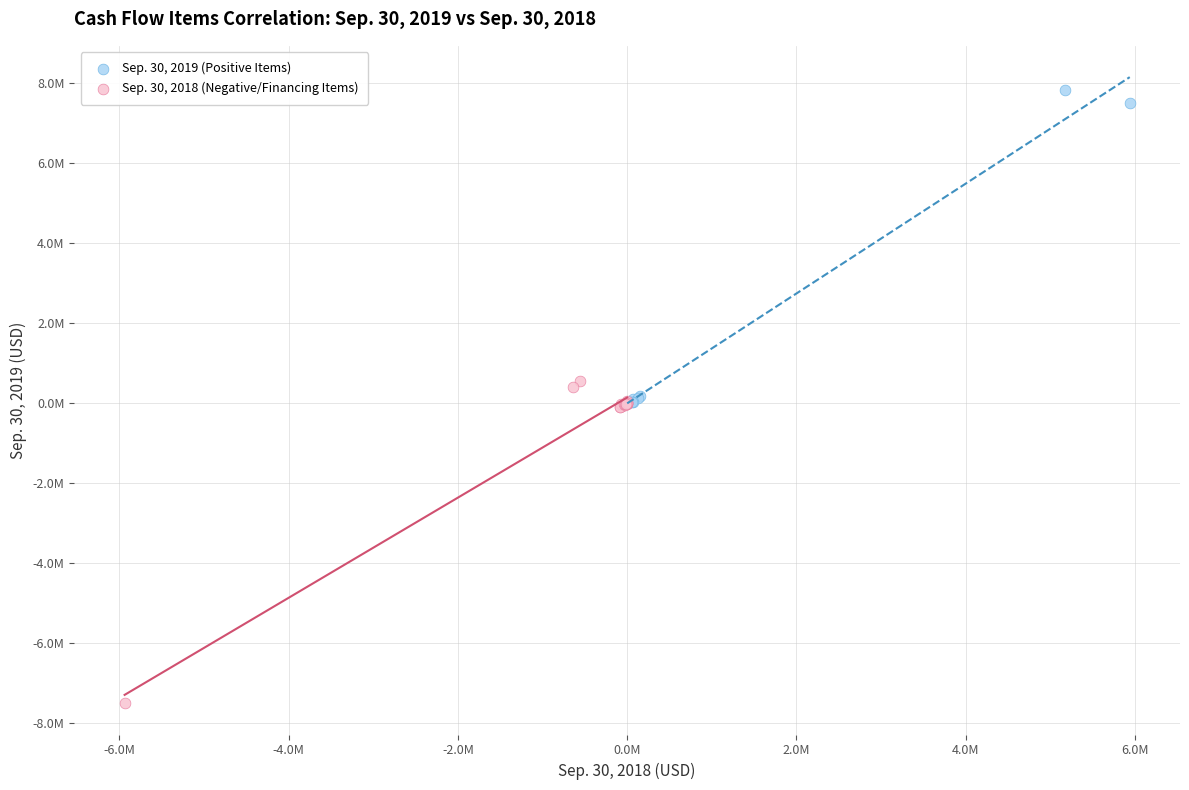

Which series reaches the maximum Y coordinate?

Sep. 30, 2019 (Positive Items)